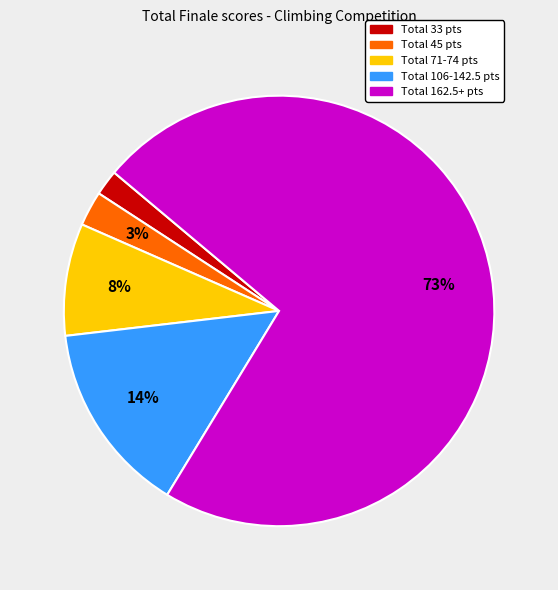

How many segments does this pie chart have?

5